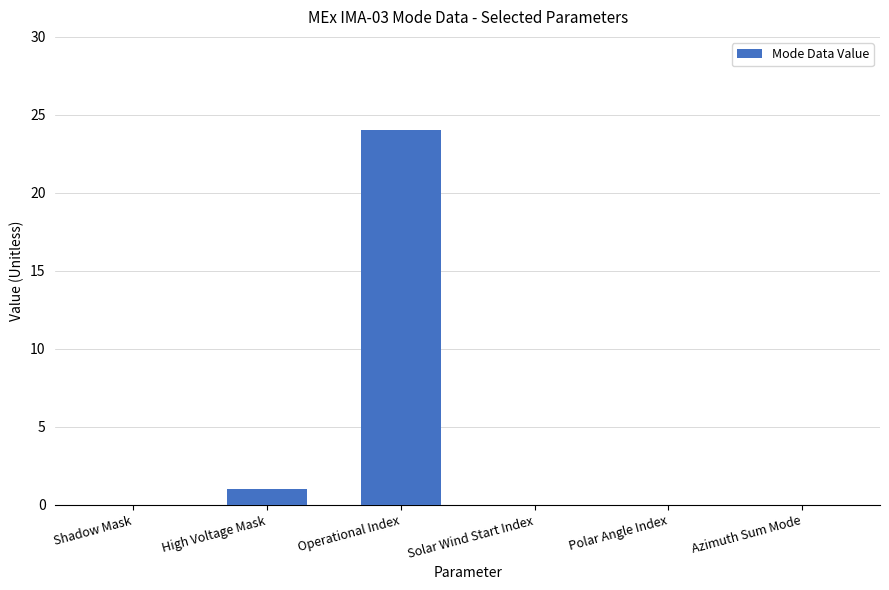

What is the maximum value shown in the chart?

24